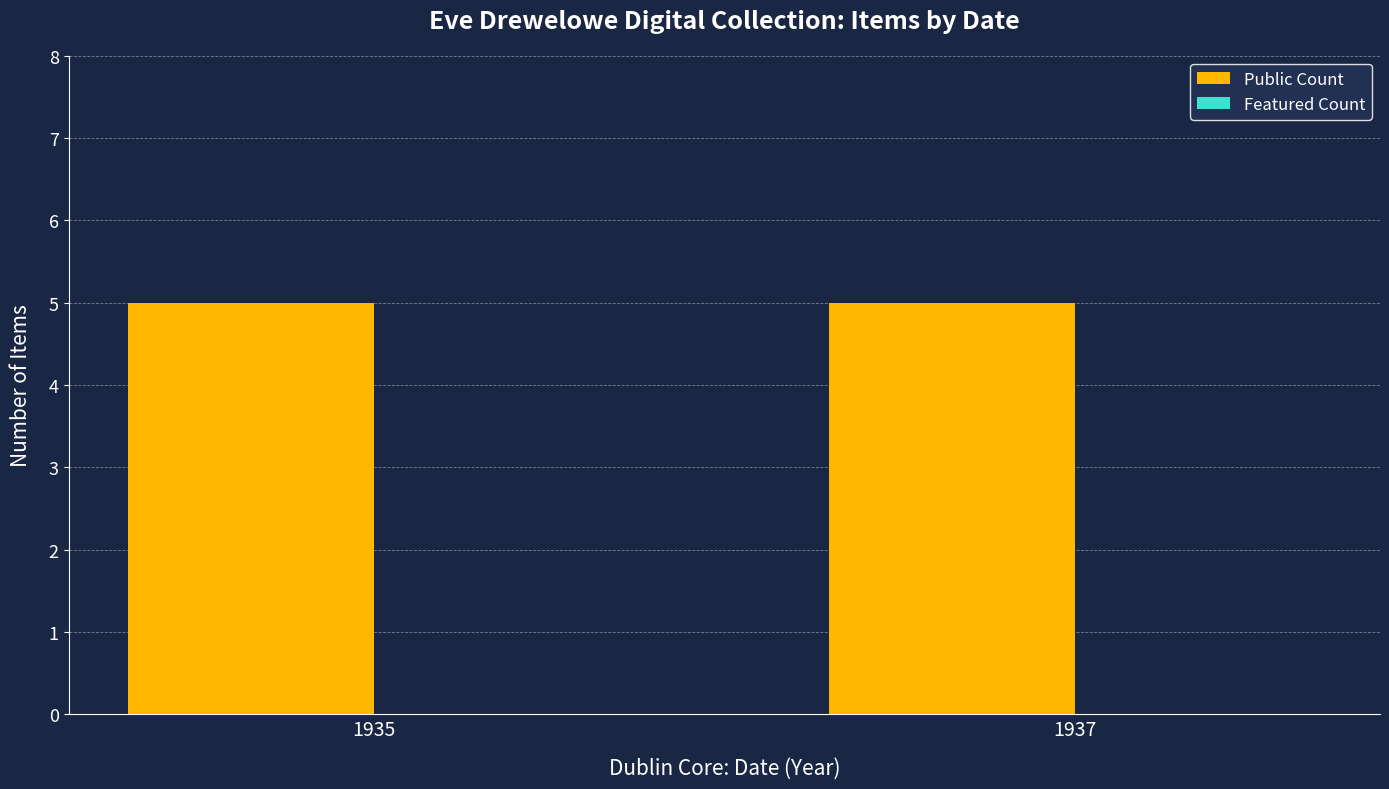

What is the value of the Public Count bar at the 2nd from the left?

5